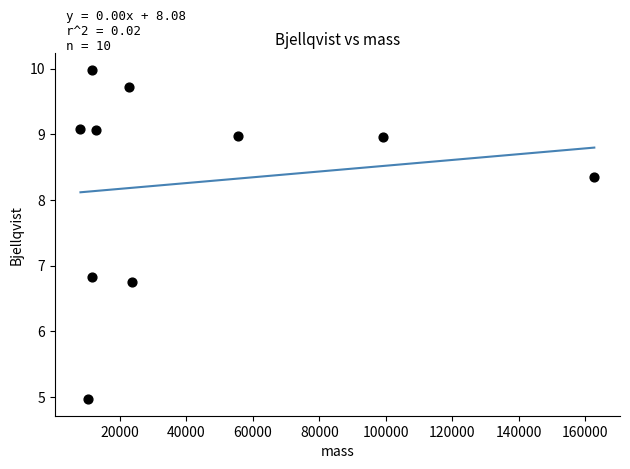

What is the average X value?

41814.1